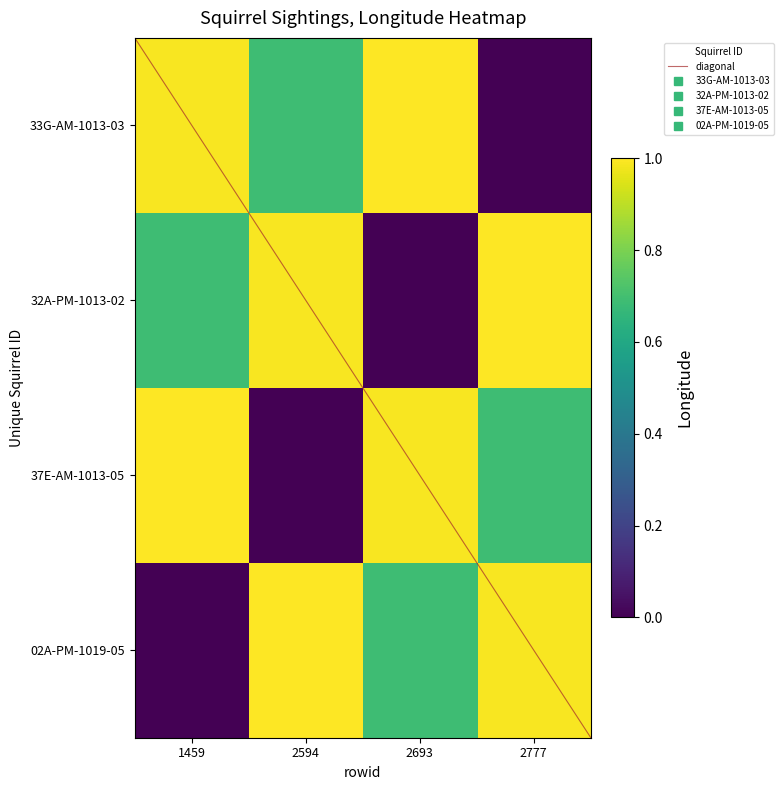

Rank the series by their maximum value, from lowest to highest.

33G-AM-1013-03, 32A-PM-1013-02, 37E-AM-1013-05, 02A-PM-1019-05